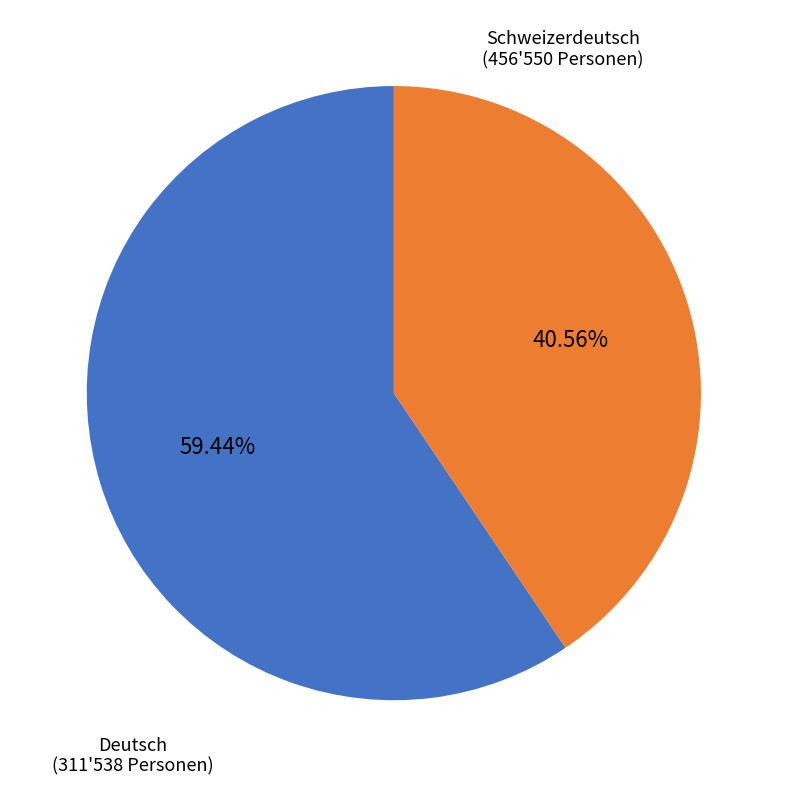

Is there any slice that represents more than half of the pie?

Yes